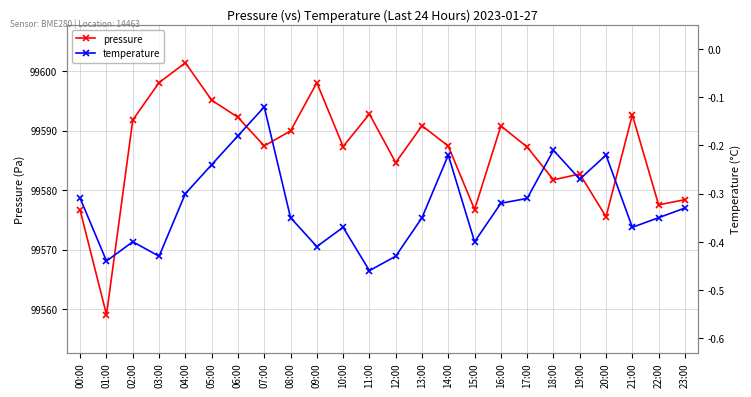

At which label does pressure first exceed 99587?

02:00